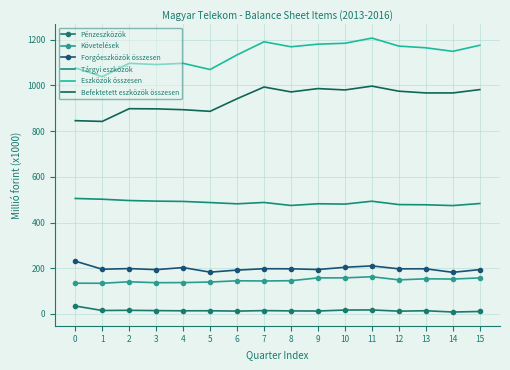

What is the minimum value shown in the chart?

8.4